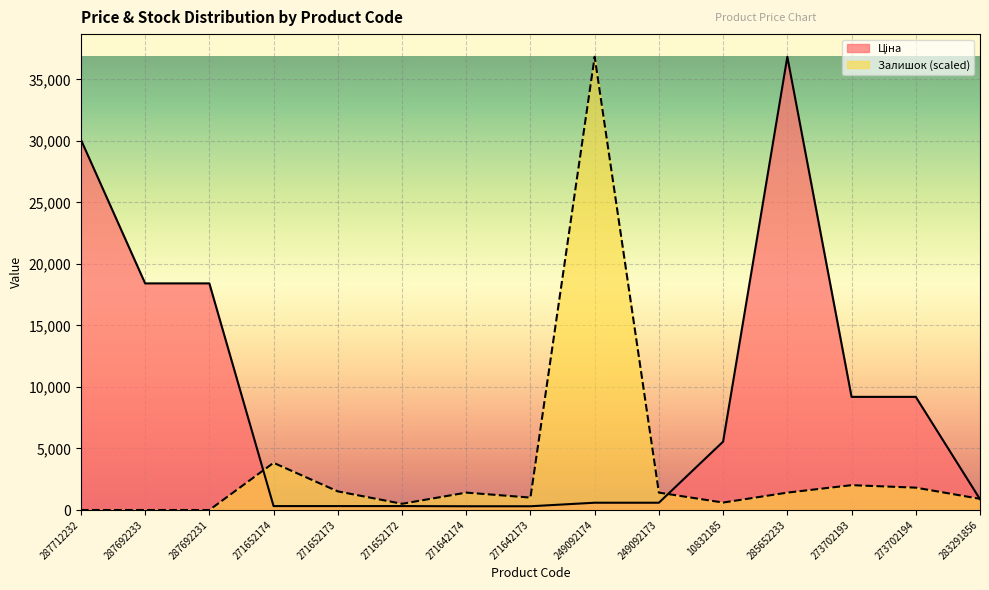

Count the number of data series in this chart.

2